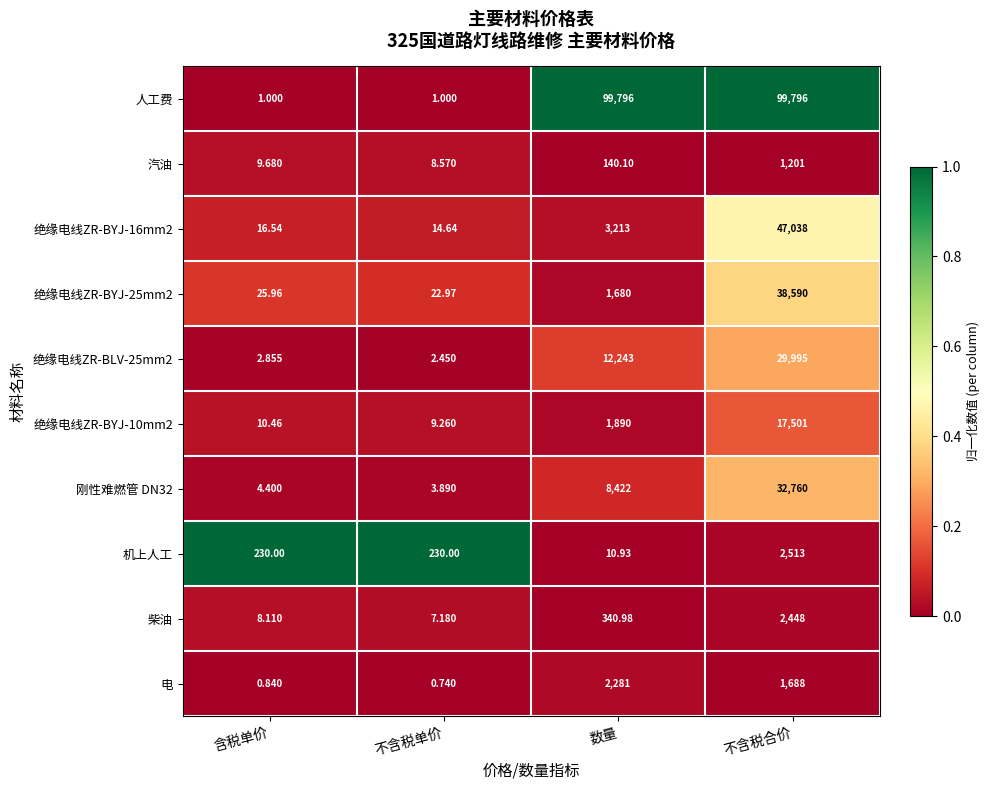

Which series has the largest total across all categories?

人工费